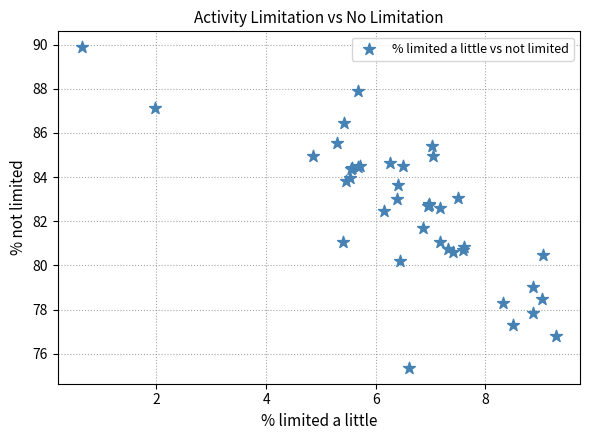

What Y value in the scatter plot is closest to 82?

81.7